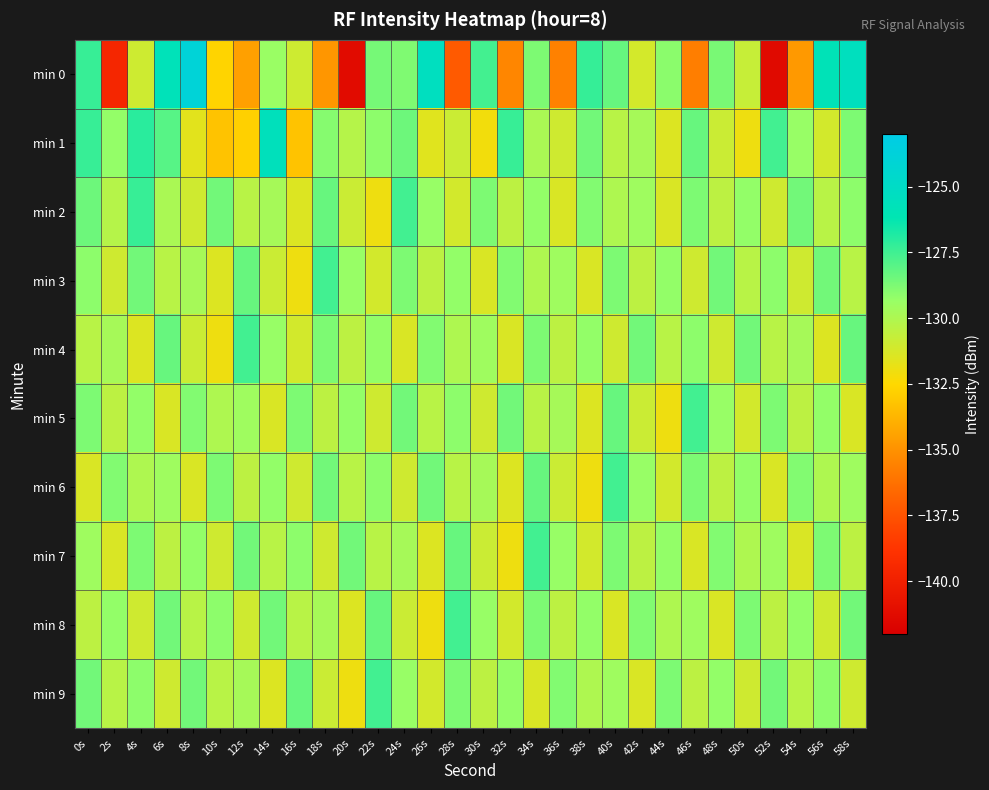

What is the smallest value displayed?

-141.3